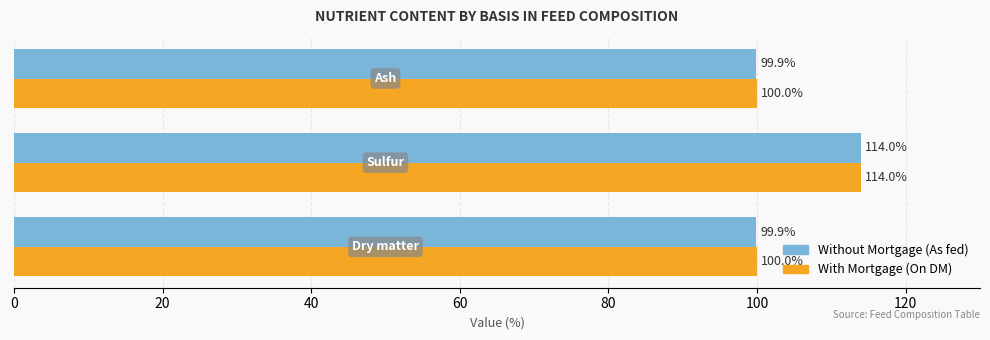

What is the smallest value displayed?

99.9